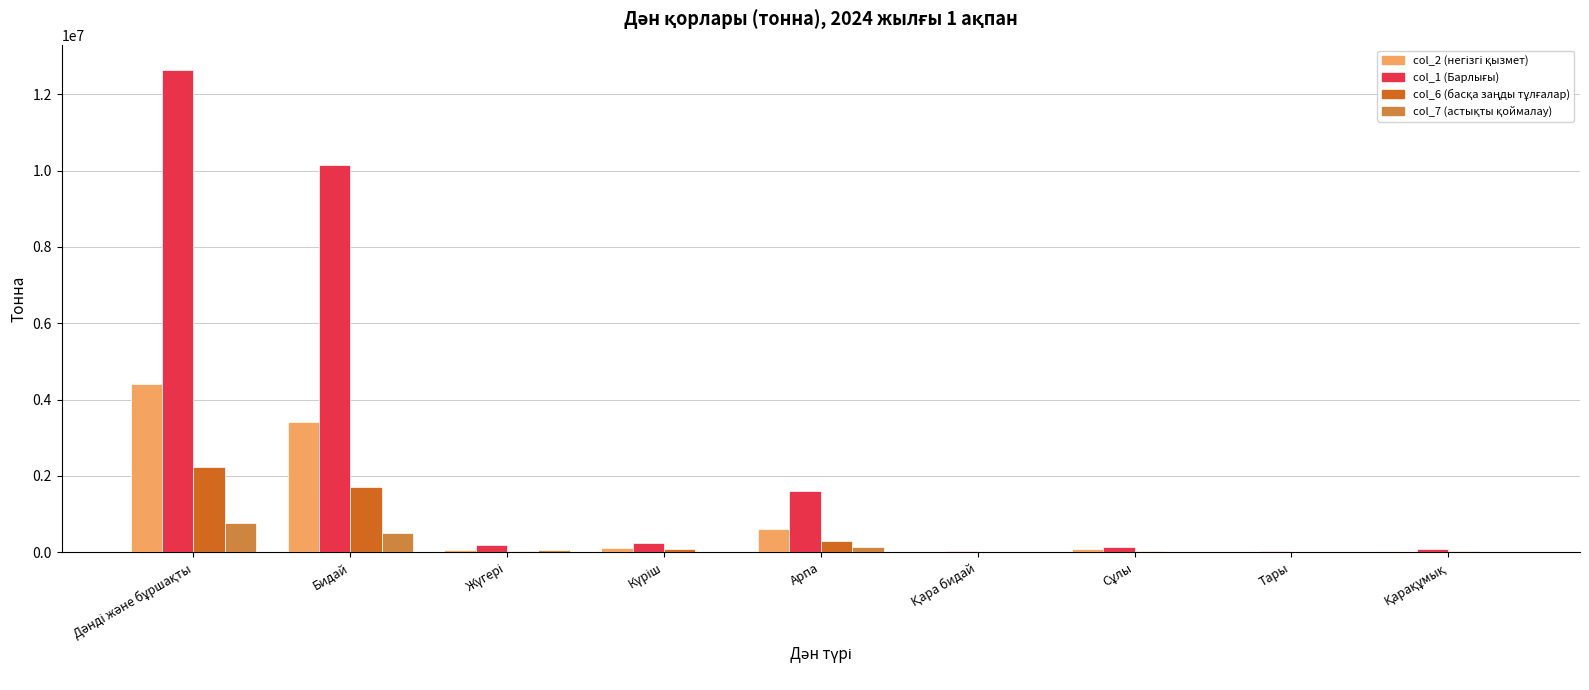

How many categories are shown in the chart?

9